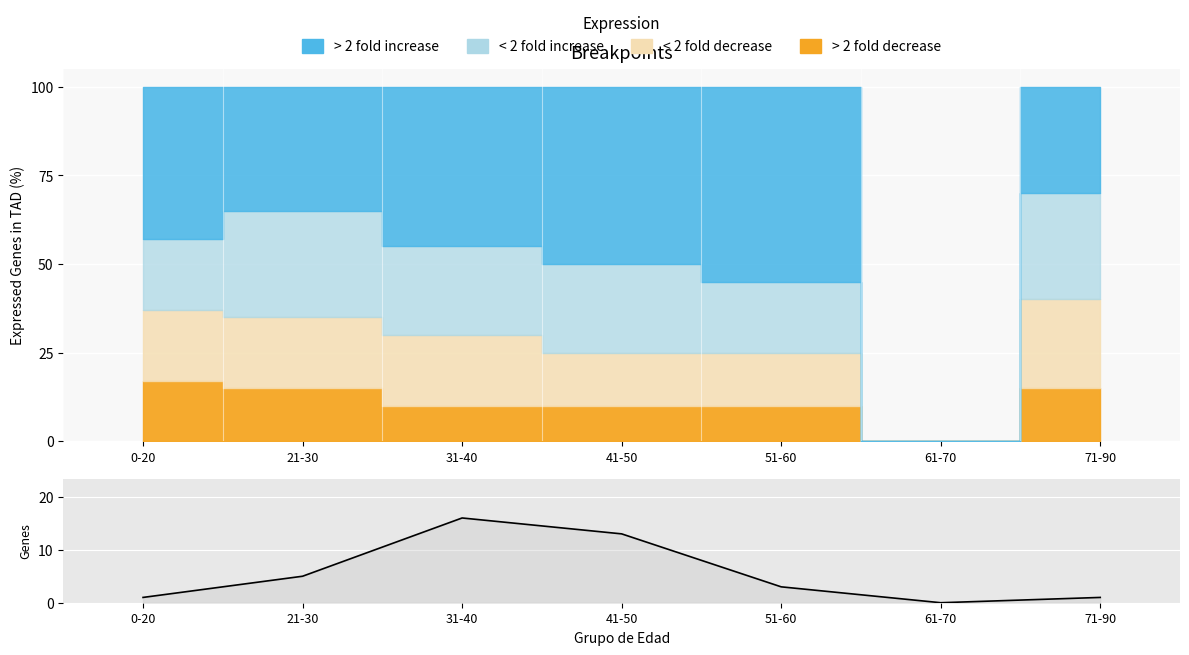

What is the label of the 6th point from the left?

61-70